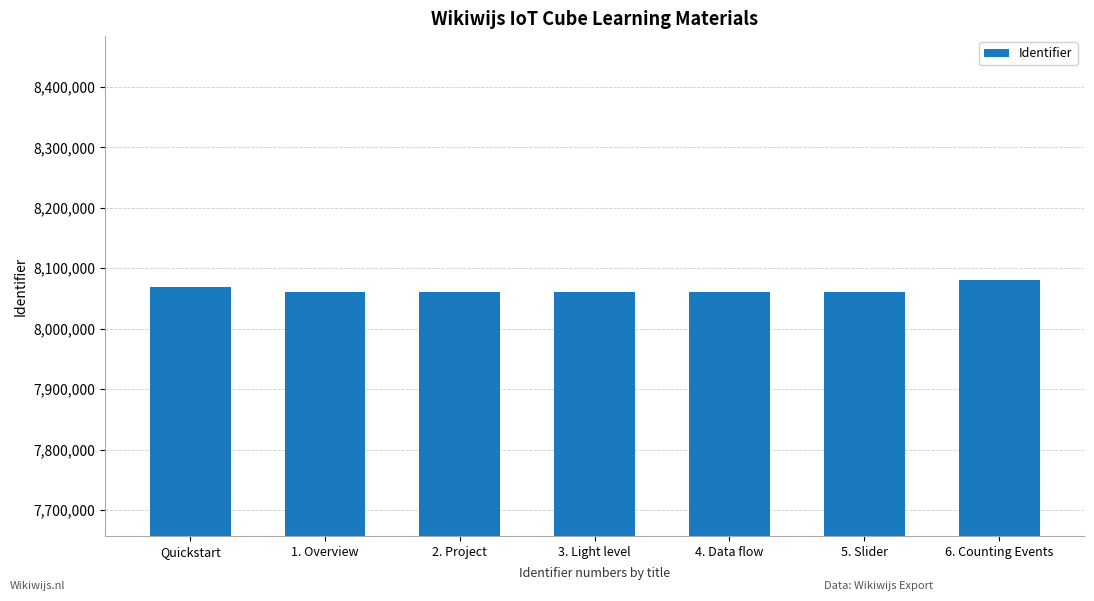

What is the average value?

8064680